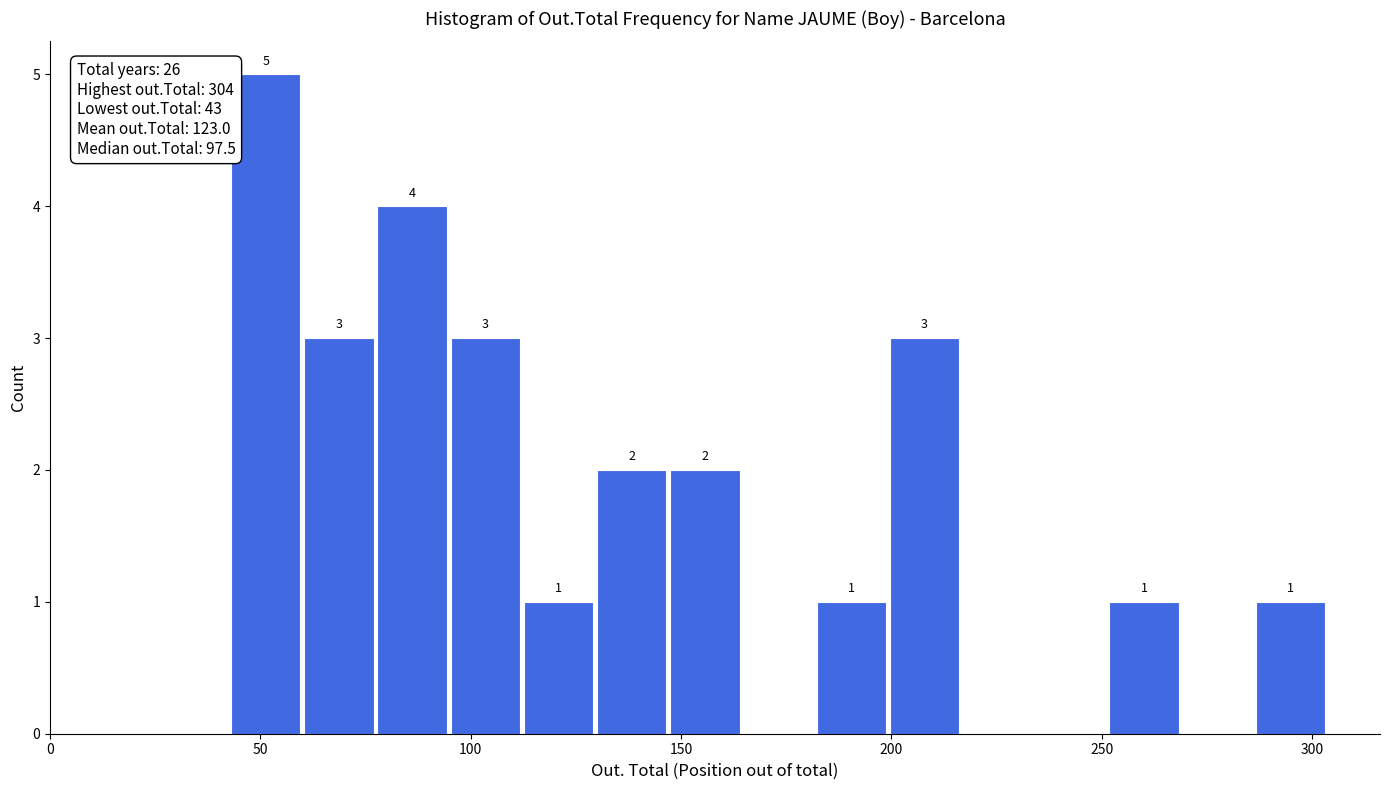

Around what value on the x-axis is the tallest bar? Give the approximate position of its centre, as read against the axis.

50